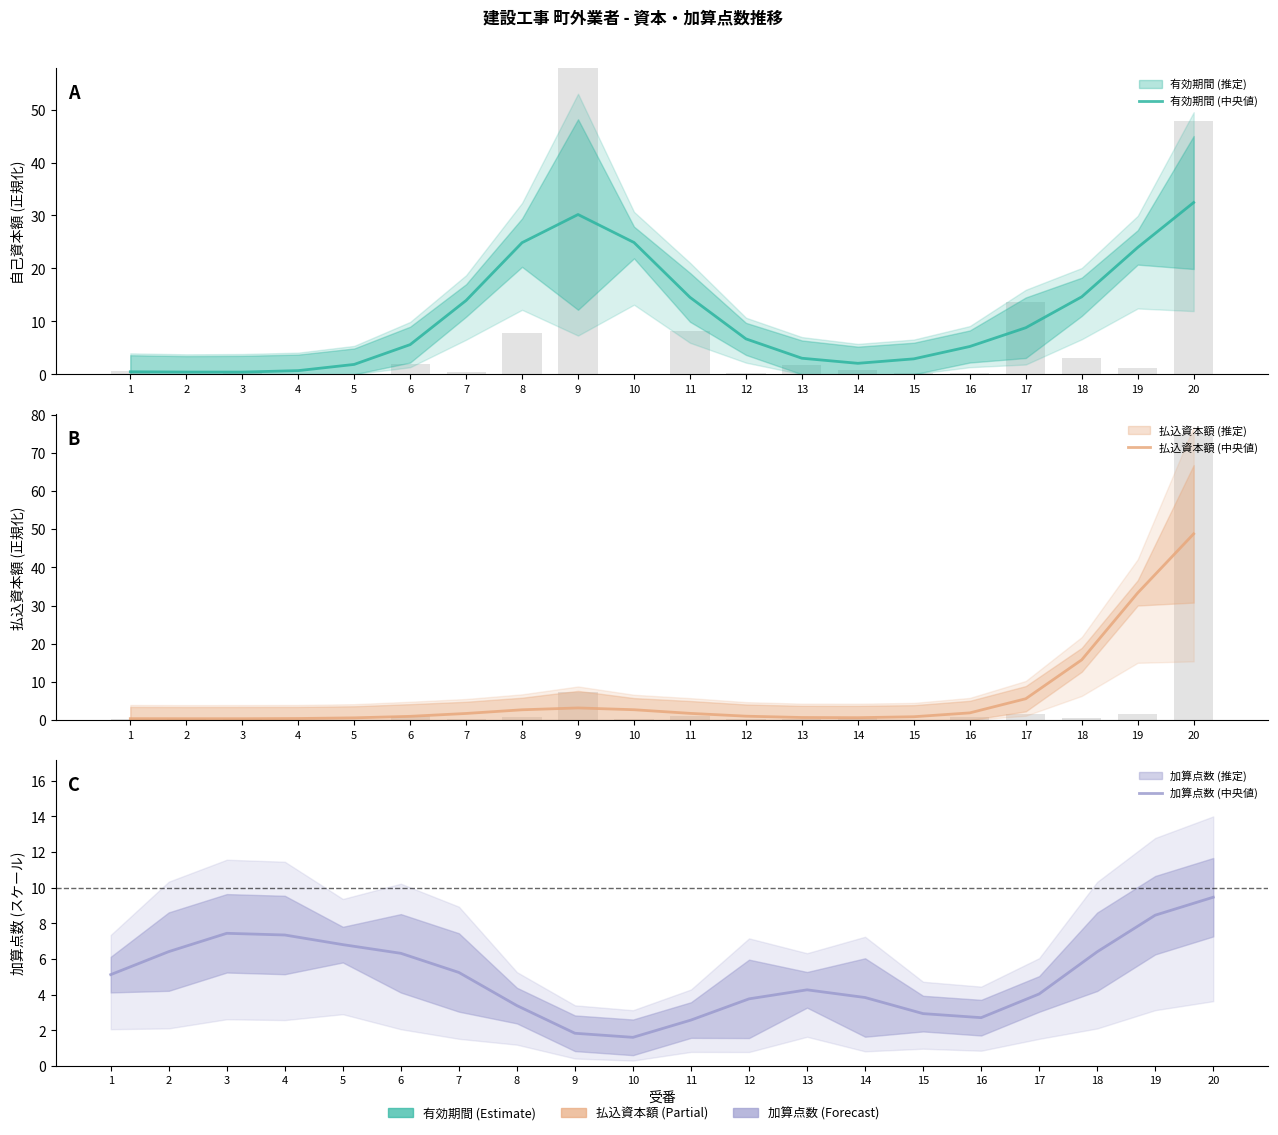

At which label does 加算点数 (中央値) first exceed 5?

1